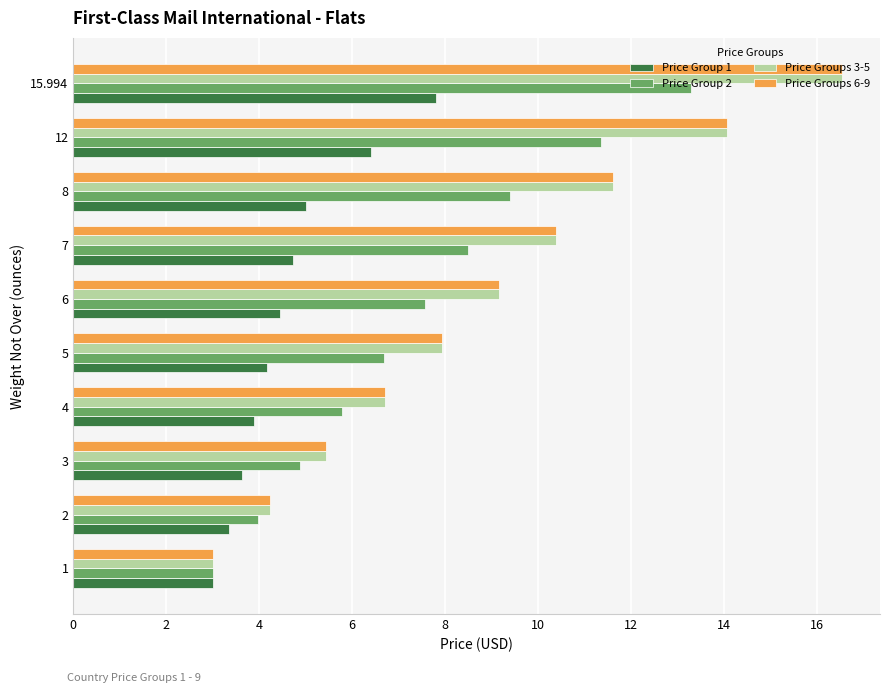

What is the difference between the maximum and second lowest values in the Price Groups 3-5 series?

12.3